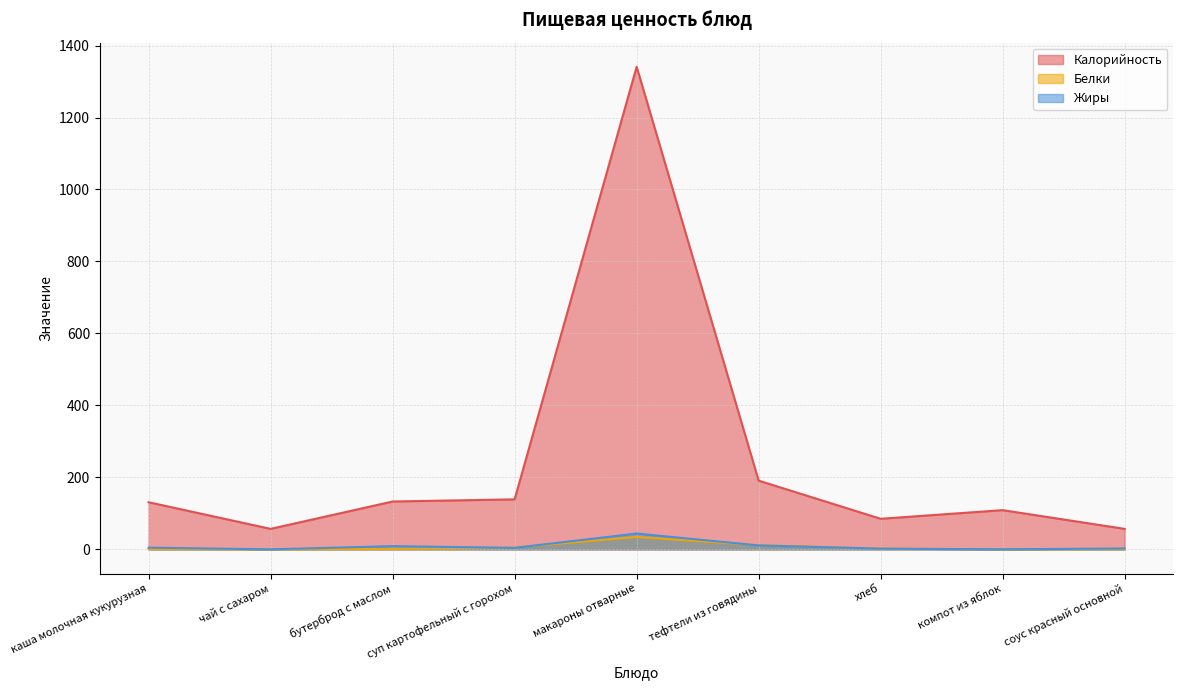

Where is the first local minimum for Белки?

чай с сахаром